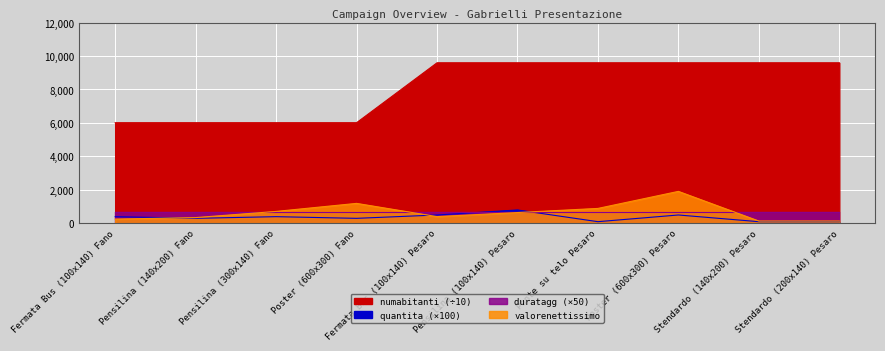

What value does the numabitanti series have at Pensilina (140x200) Fano?

6013.6